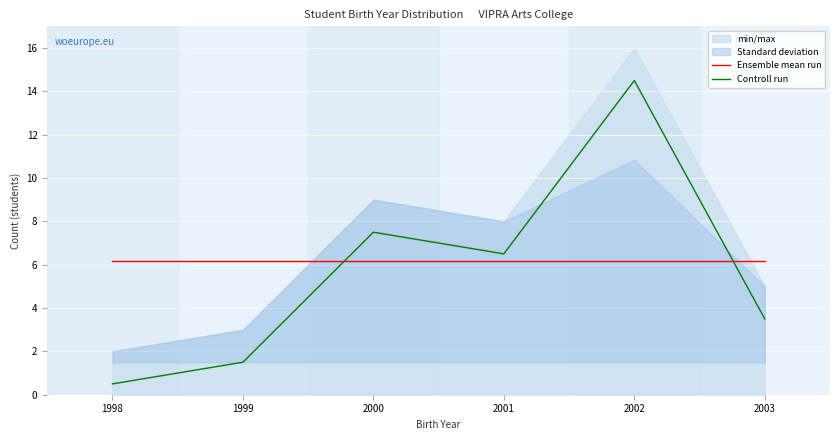

At which label is Controll run closest to 7?

2000